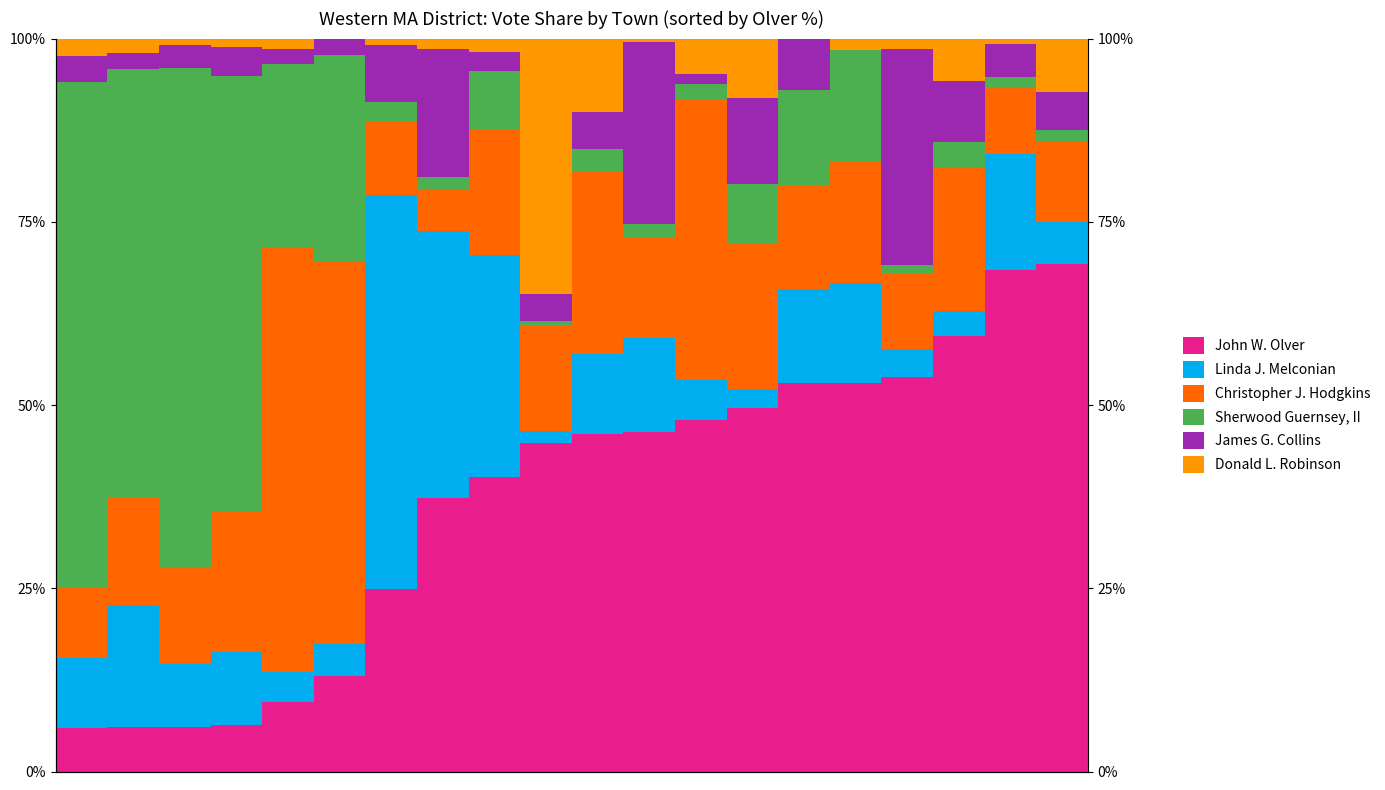

What is the difference between the maximum and second lowest values in the Sherwood Guernsey, II series?

67.9